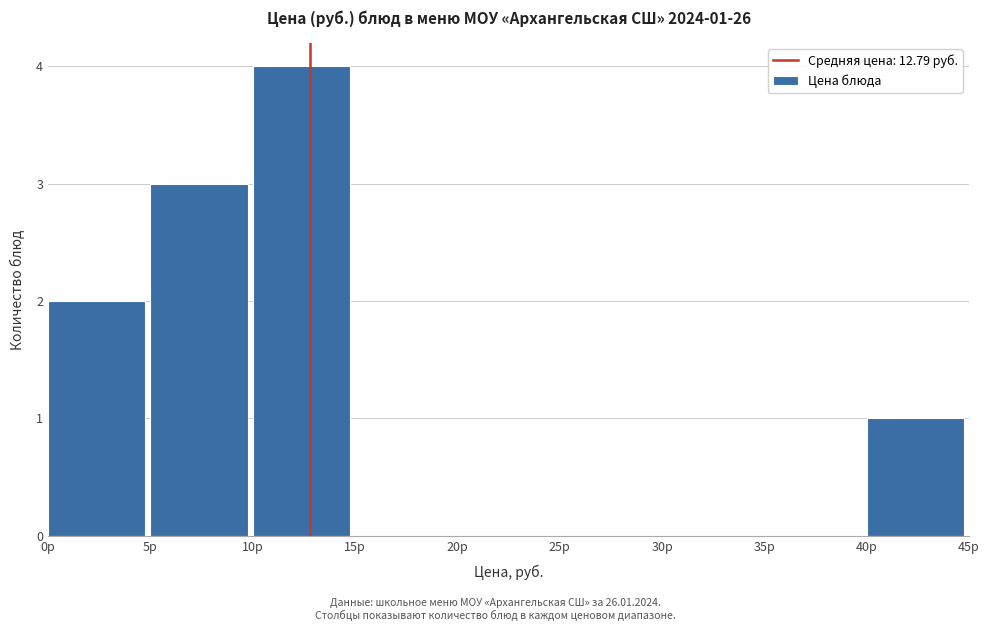

Which range on the x-axis has the tallest bar?

10 to 15